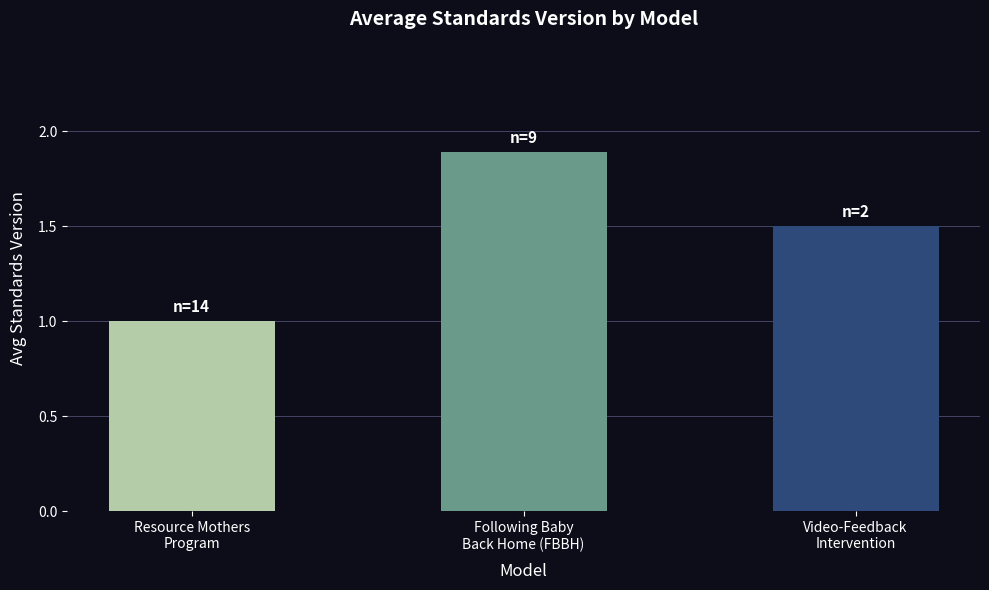

Which label corresponds to the smallest value in the chart?

Resource Mothers
Program